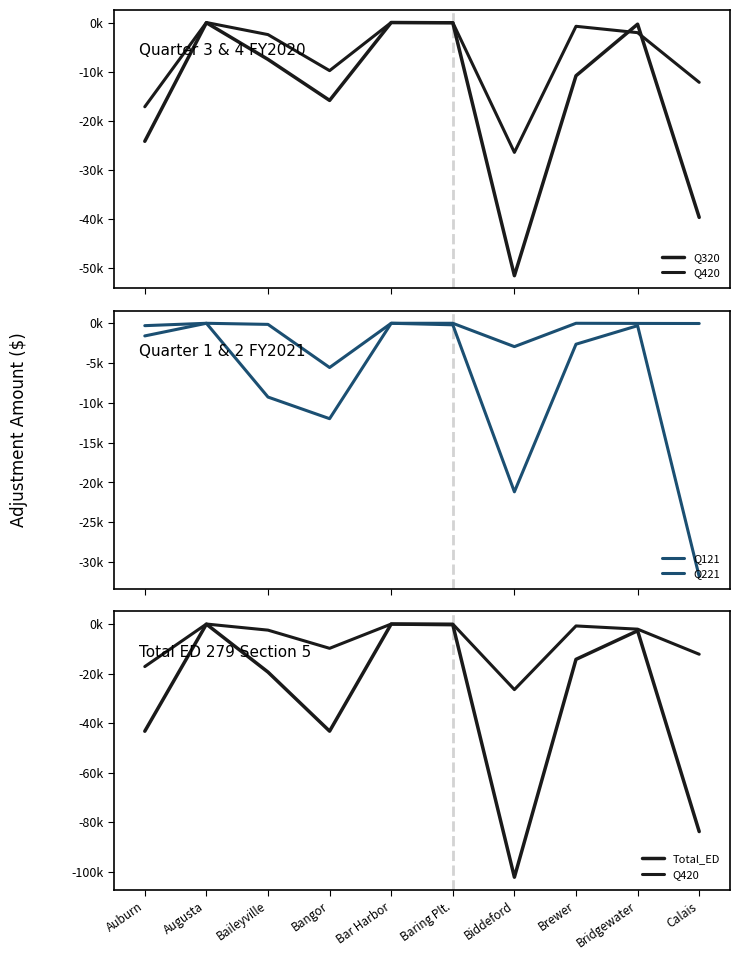

Count the number of data series in this chart.

5